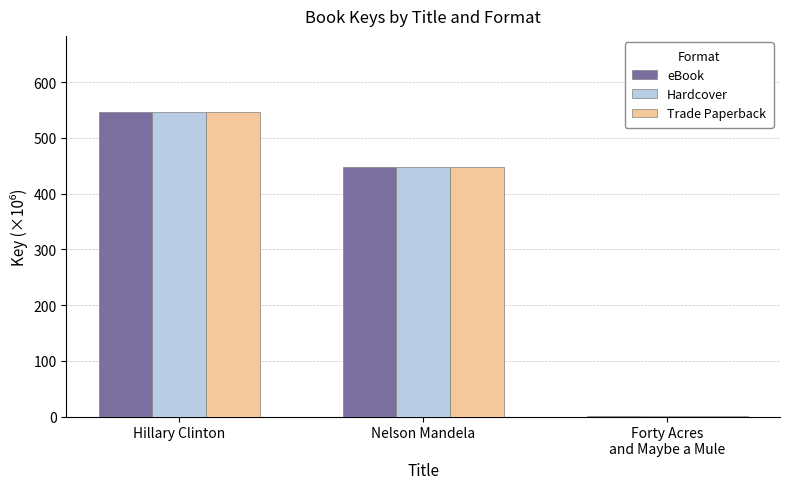

At which label does eBook first exceed 448?

Hillary Clinton